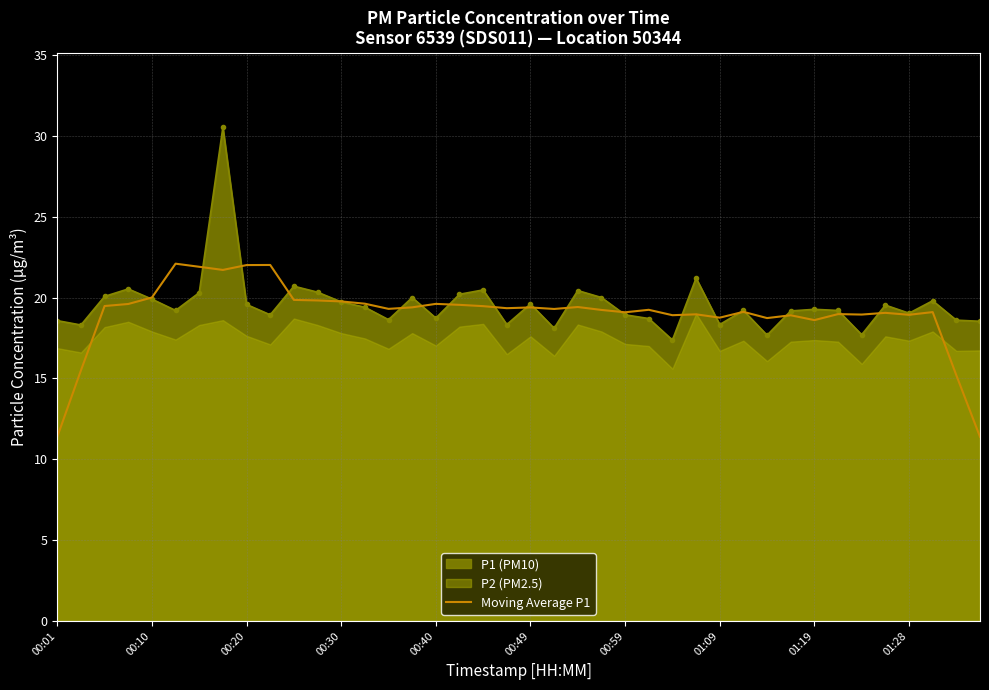

The Moving Average P1 series shows 11.4 at 00:01. True or false?

True